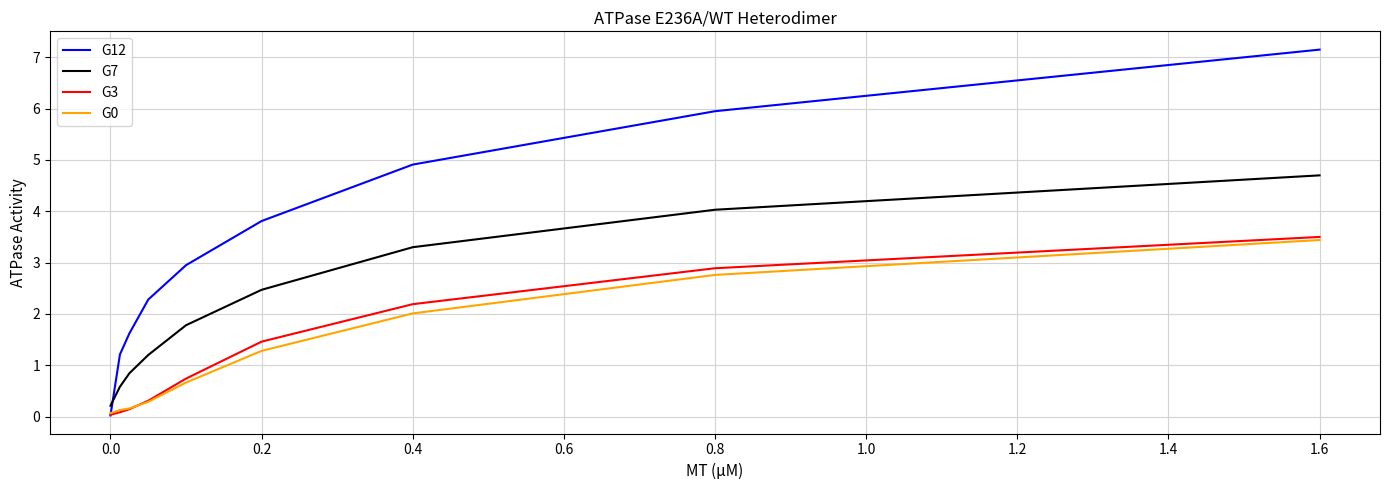

What is the greatest value displayed?

7.2